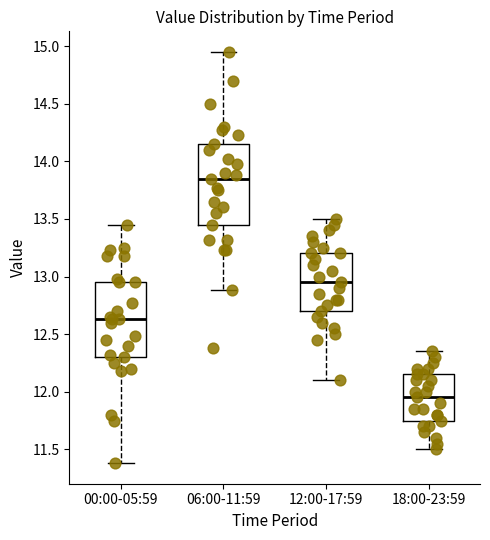

Reading left to right, read every box against the y-axis: the position of its median line, the range the box covers, and the ends of its whiskers. The values are not printed on the chart, so give them approximately, as read against the axis.

00:00-05:59: median 12.65, box 12.30 to 12.95, whiskers 11.40 to 13.45
06:00-11:59: median 13.85, box 13.45 to 14.15, whiskers 12.90 to 14.95
12:00-17:59: median 12.95, box 12.70 to 13.20, whiskers 12.10 to 13.50
18:00-23:59: median 11.95, box 11.75 to 12.15, whiskers 11.50 to 12.35